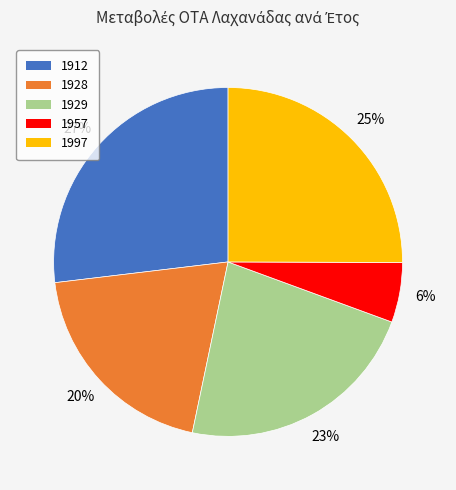

Between 1957 and 1929, which is larger?

1929